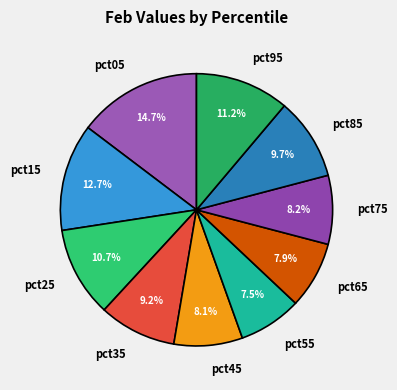

What percentage do pct75 and pct05 together represent?

22.9%